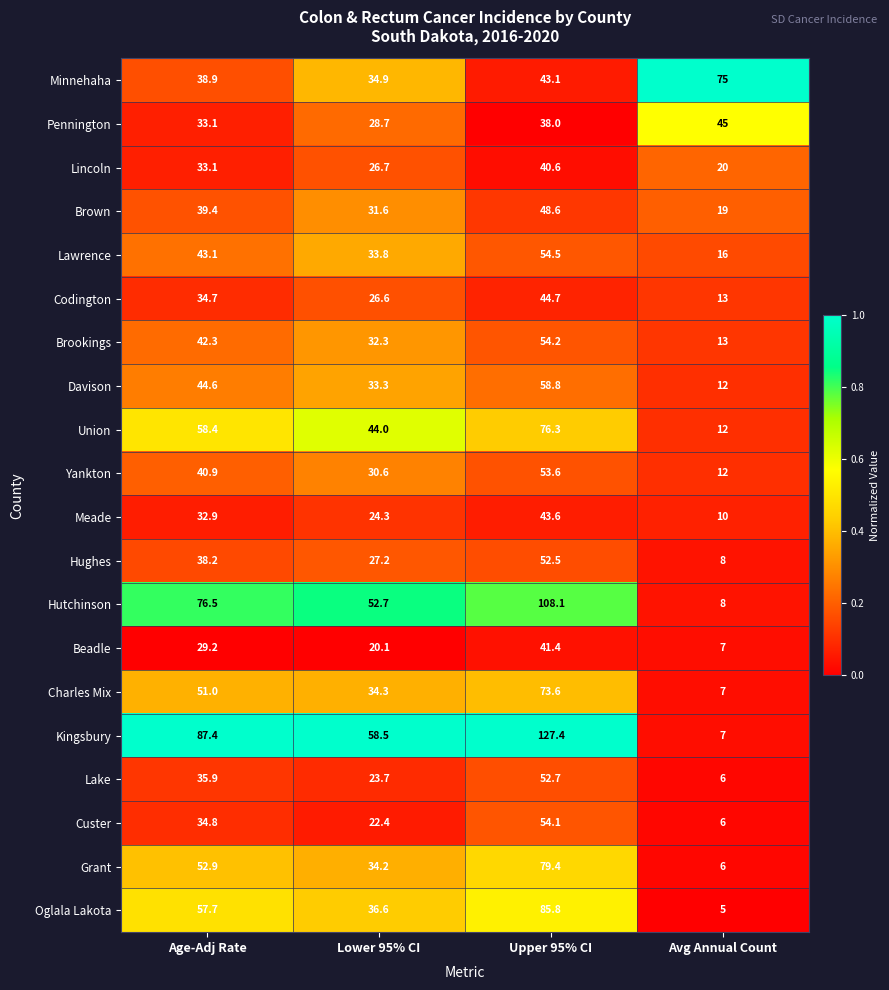

What is the total value across all series at Upper 95% CI?

1231.0